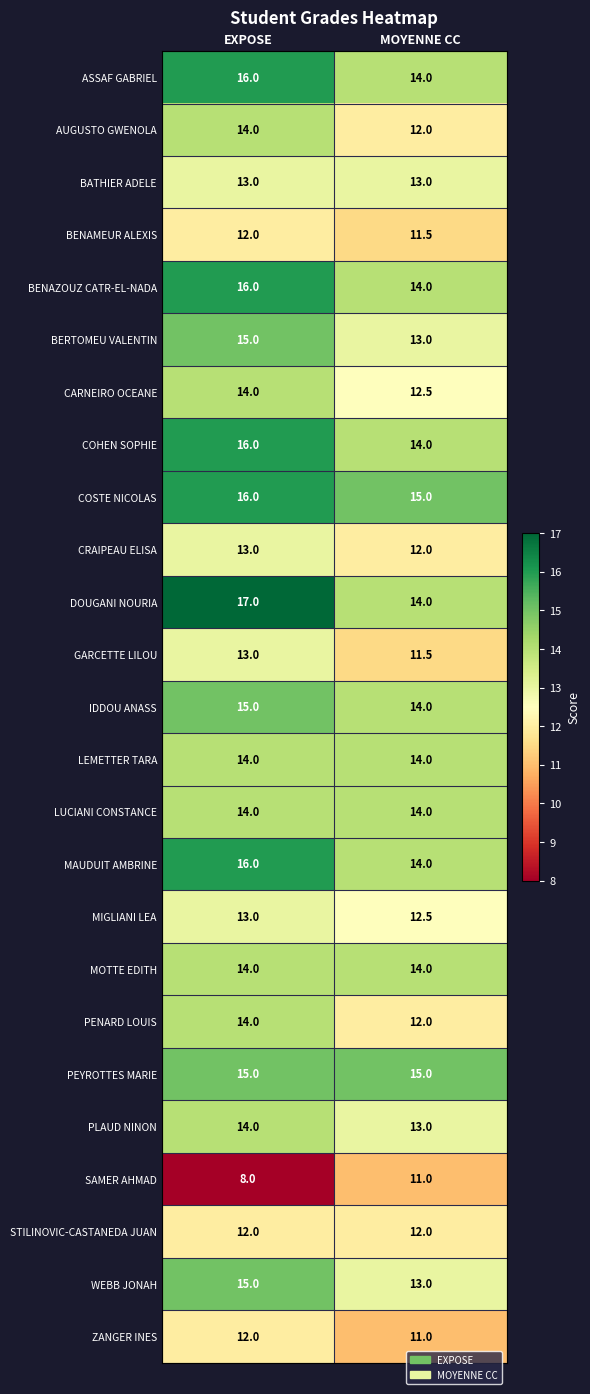

True or false: IDDOU ANASS has a value of 5.0 at MOYENNE CC.

False